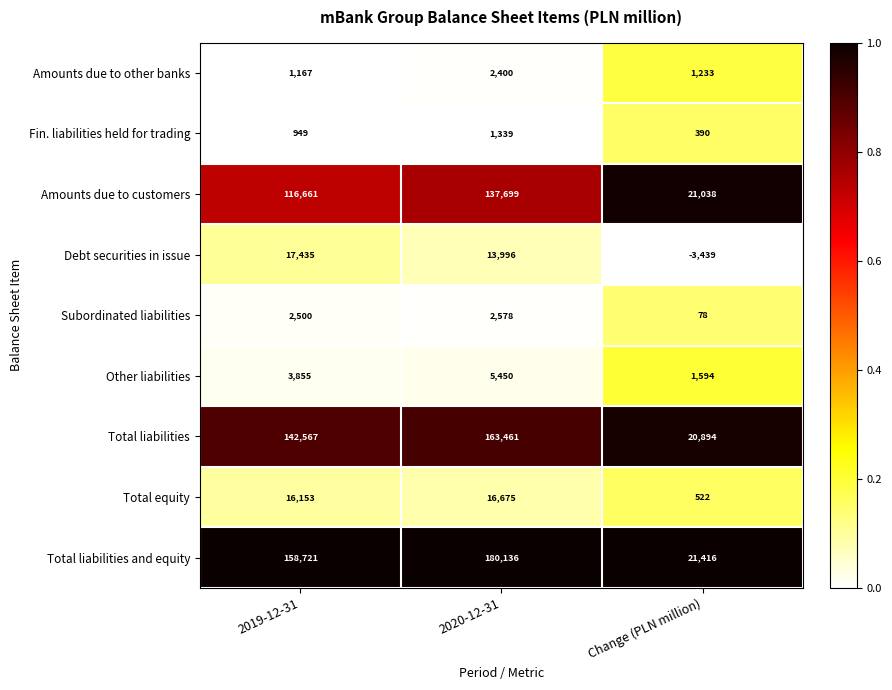

How many data points does each series have?

3